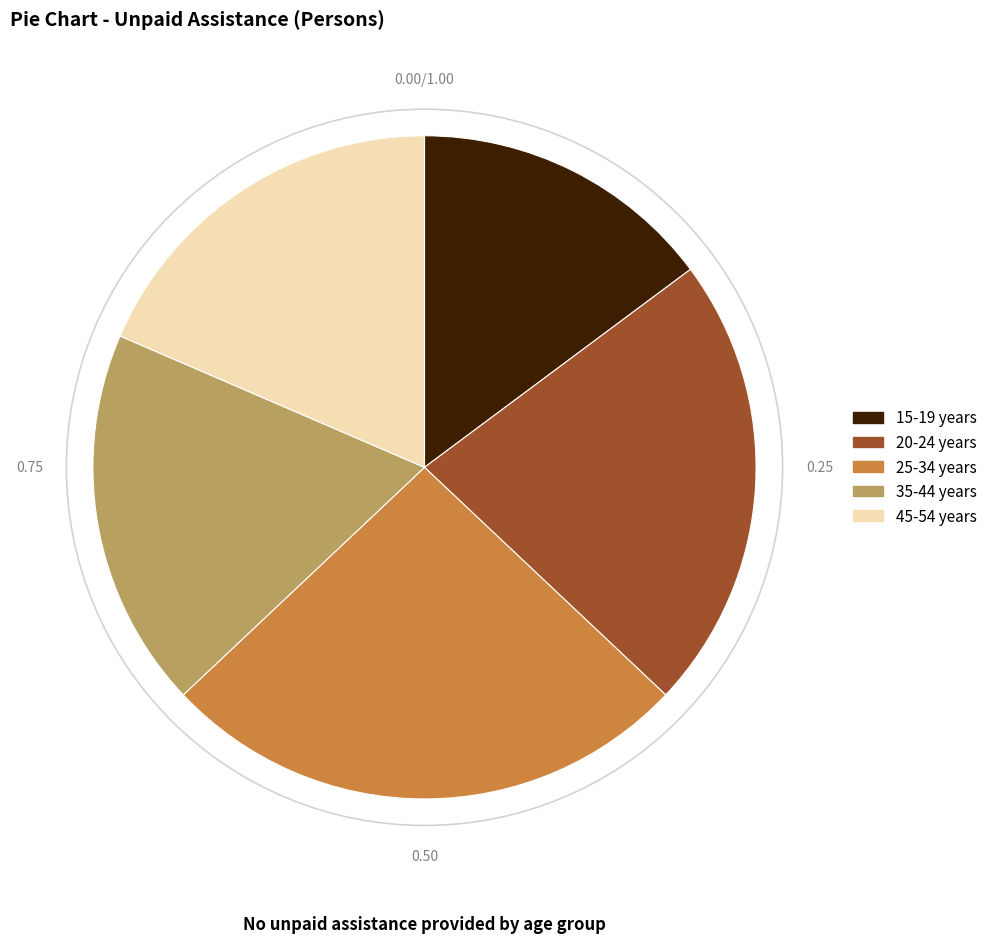

Does 35-44 years represent more than half of the total?

No